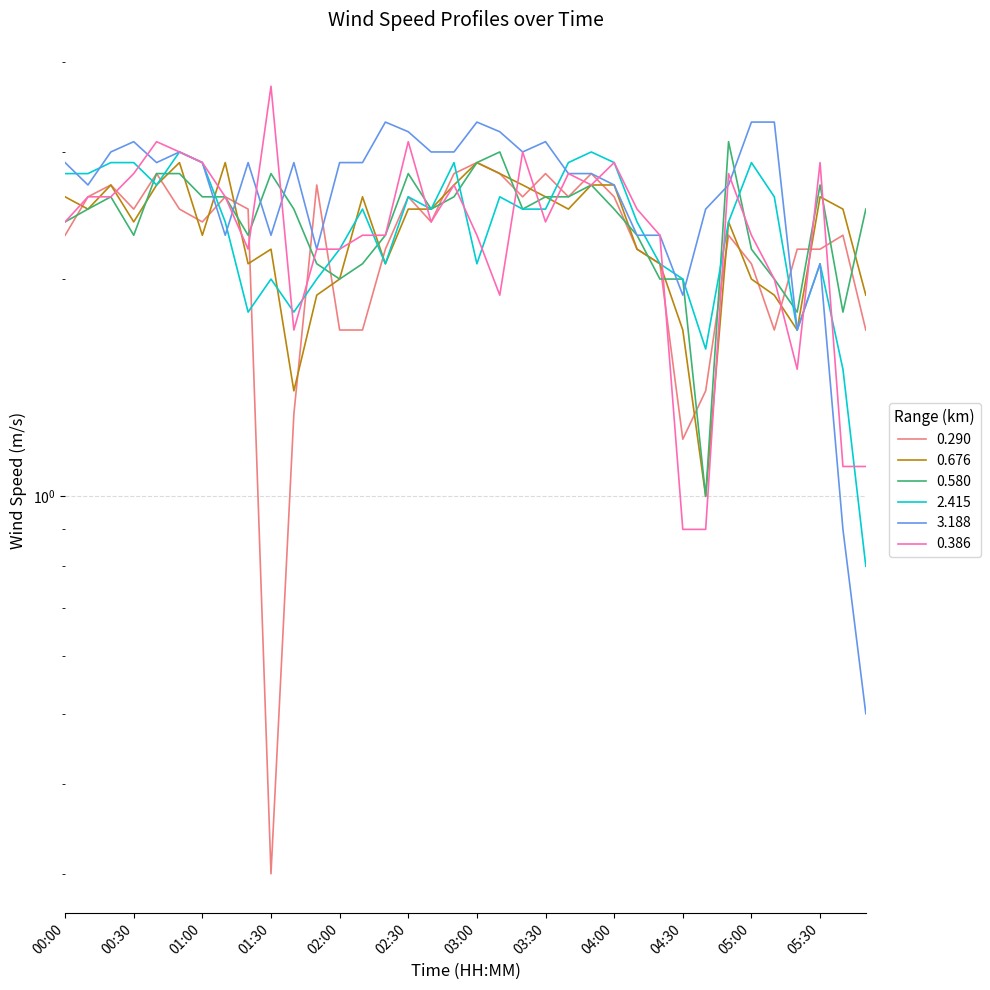

How many times do 3.188 and 0.580 cross each other?

9